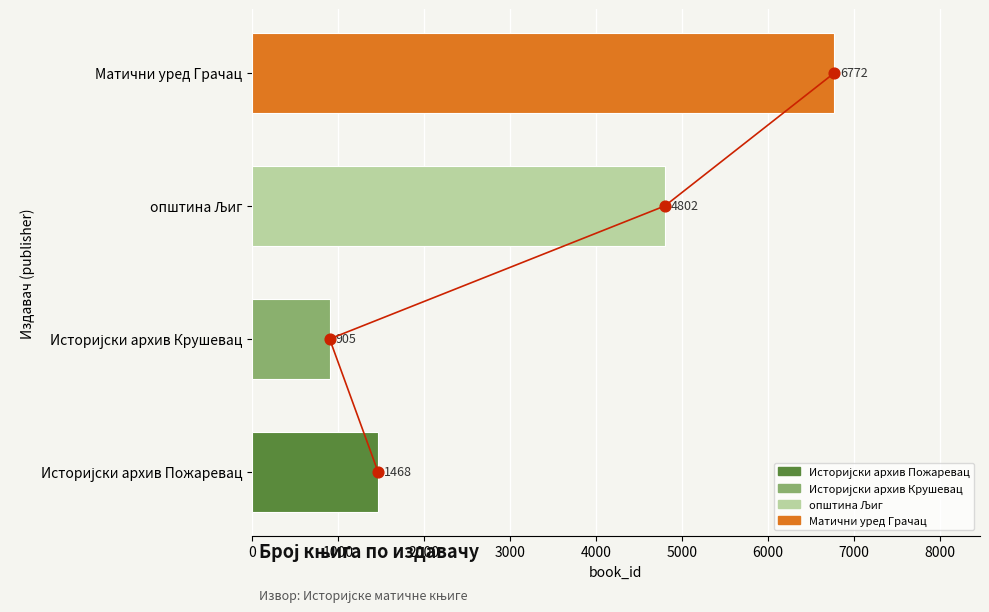

At how many categories does at least one series exceed 3671?

2